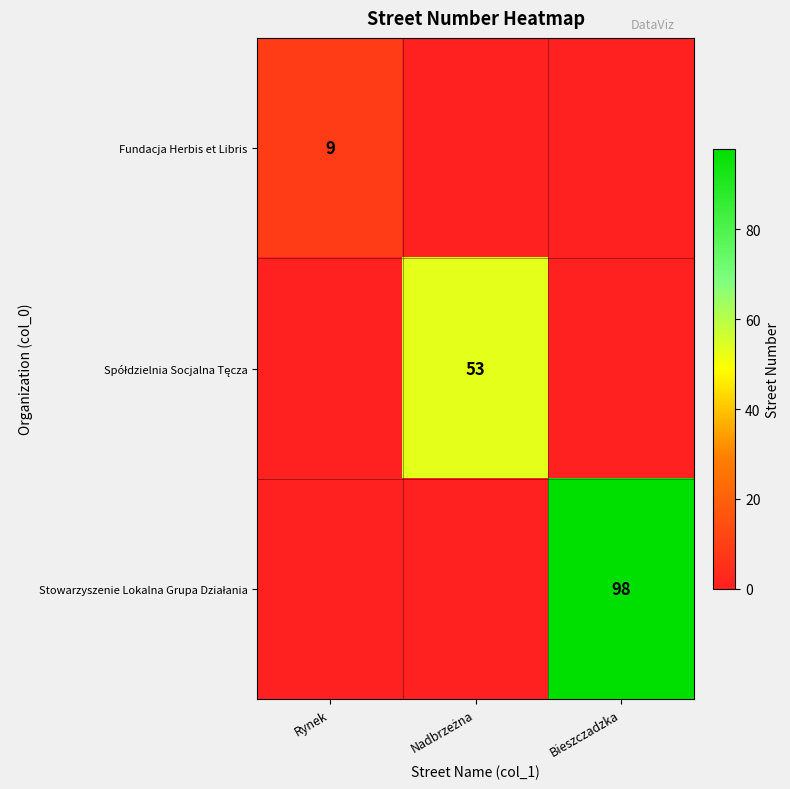

At which category does the chart reach its peak across all series?

Bieszczadzka